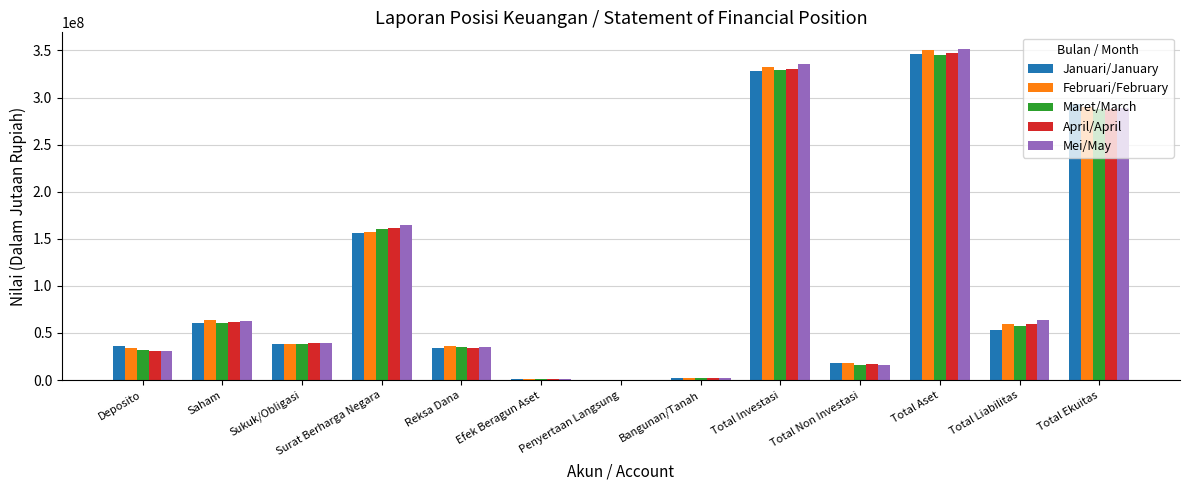

Are the bars horizontal?

No